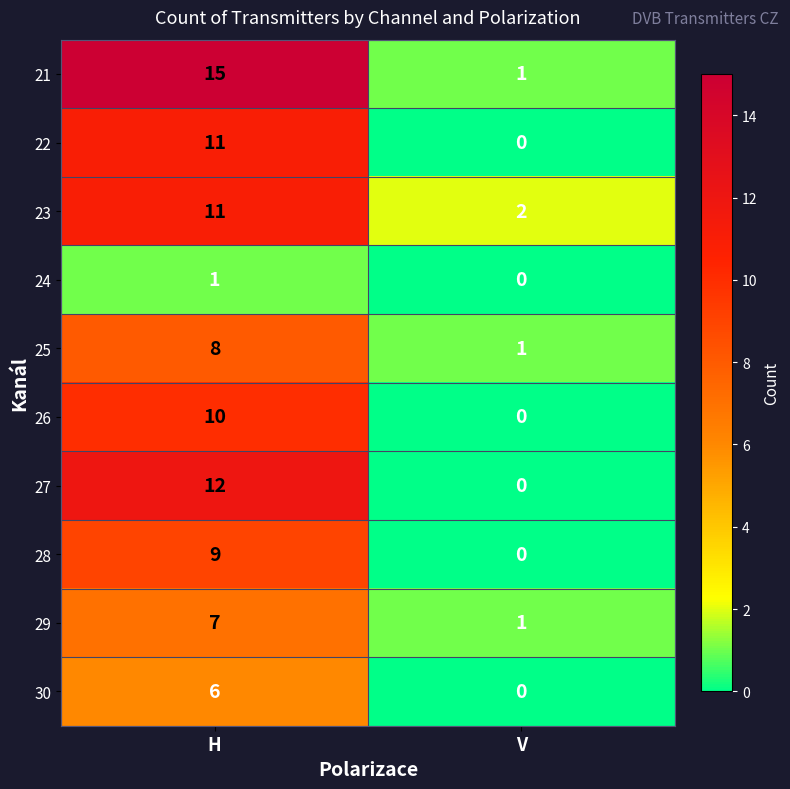

What is the difference between the highest and lowest values at H?

14